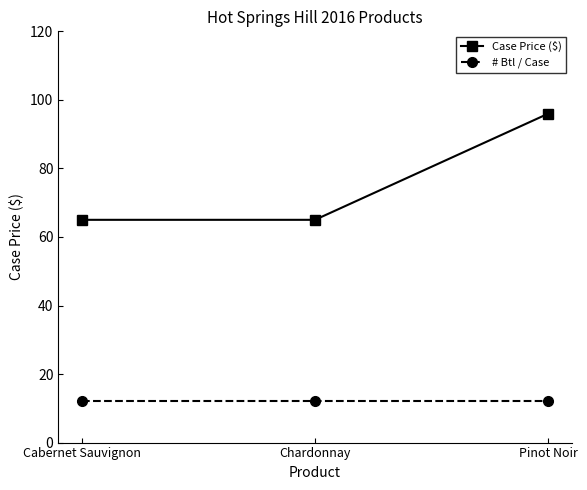

What is the value of the # Btl / Case point at the 3rd from the left?

12